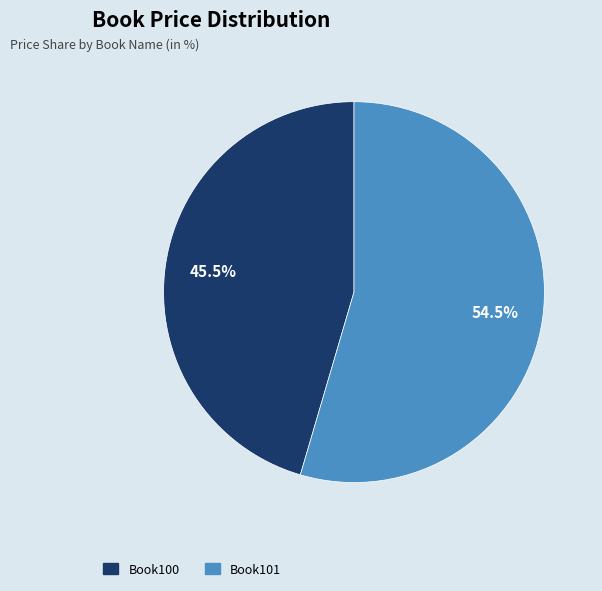

To the nearest percent, what is the difference between the largest and smallest slice percentages?

9%